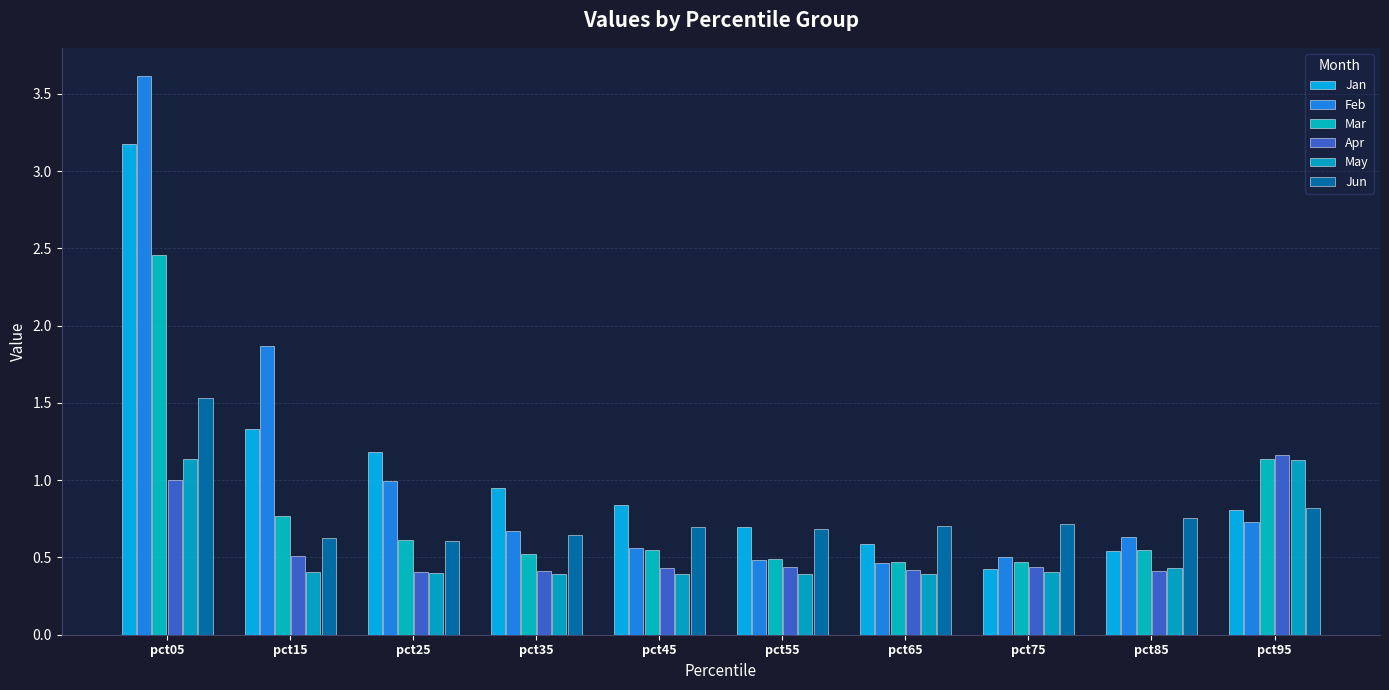

Is it true that Apr equals 1.2 at pct95?

True